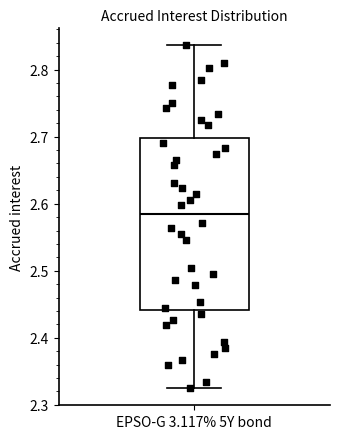

Where does the median line of the box for EPSO-G 3.117% 5Y bond sit on the y-axis? The values are not printed on the chart, so give them approximately, as read against the axis.

2.58